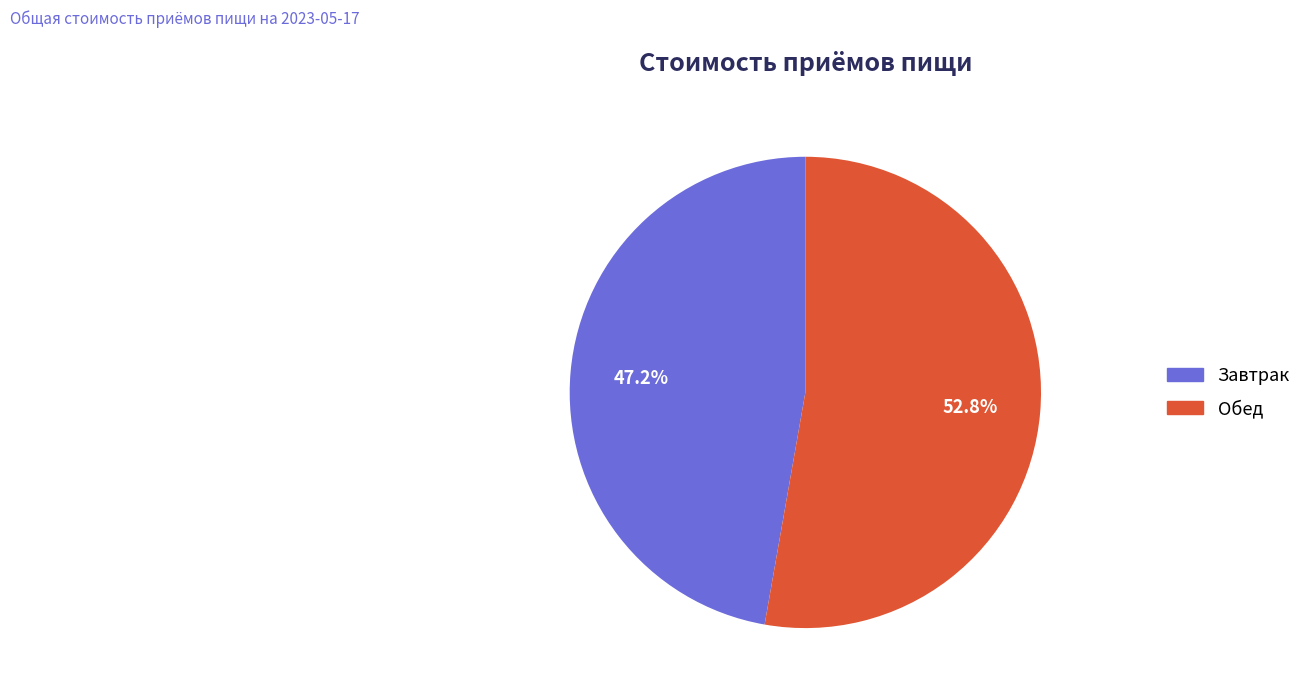

Which has a higher value, Завтрак or Обед?

Обед